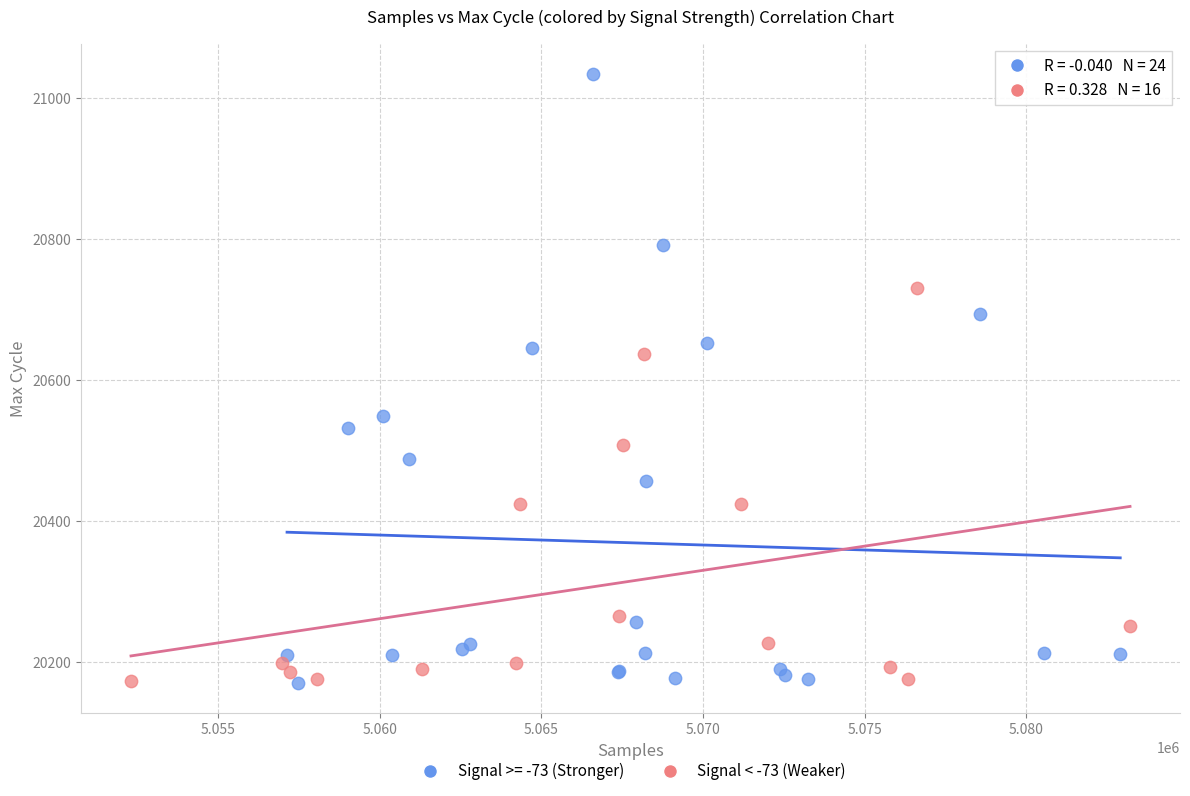

Which series reaches the maximum Y coordinate?

Signal >= -73 (Stronger)